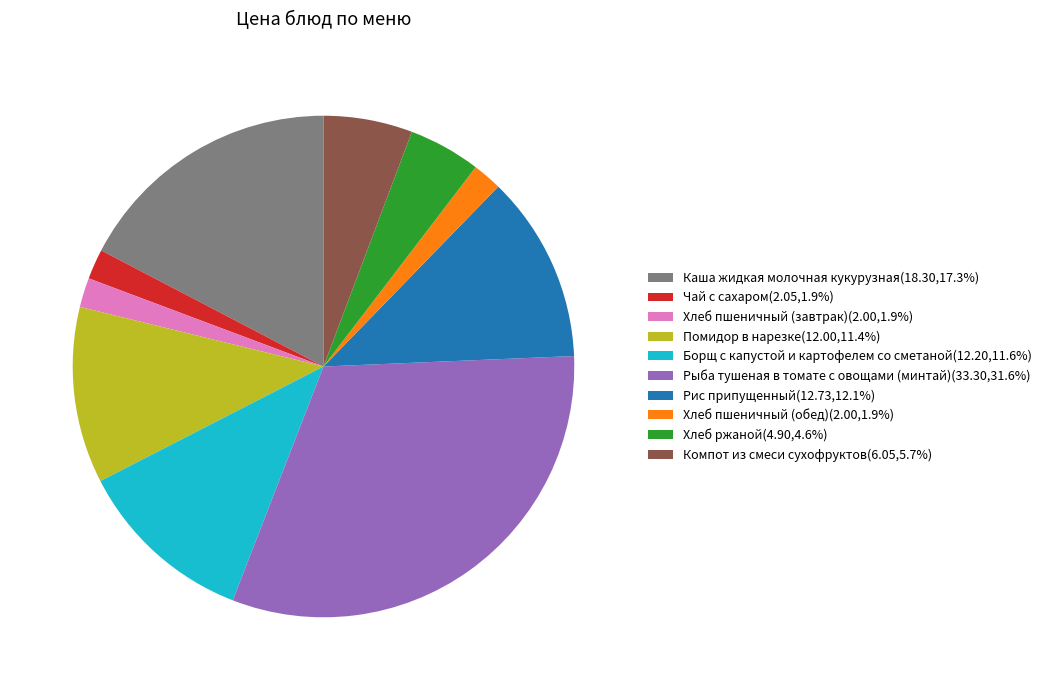

Is Хлеб пшеничный (обед)(2.00,1.9%) the majority of the pie?

No